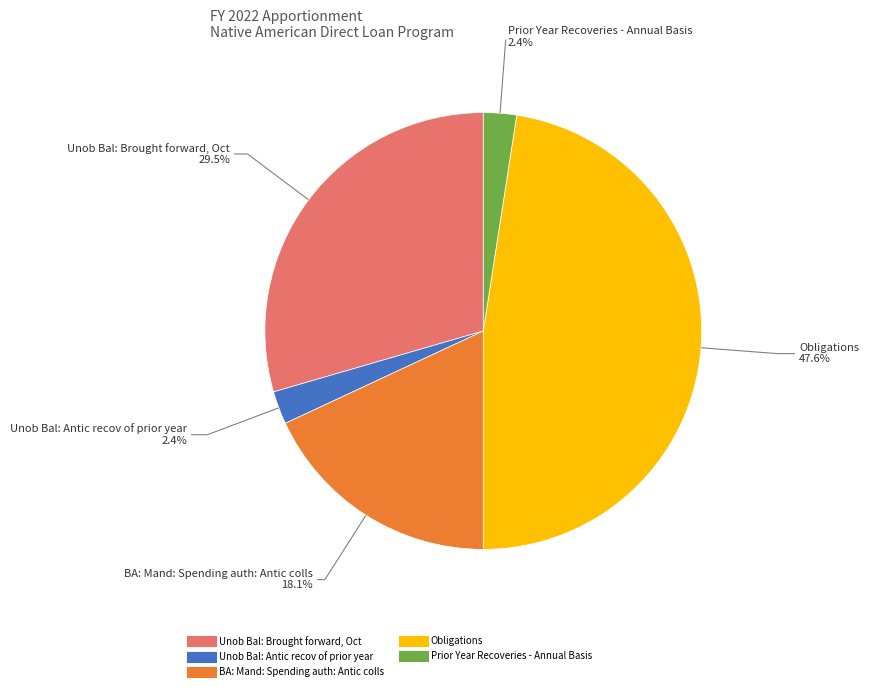

Is it true that Unob Bal: Brought forward, Oct is 44% of the pie?

False